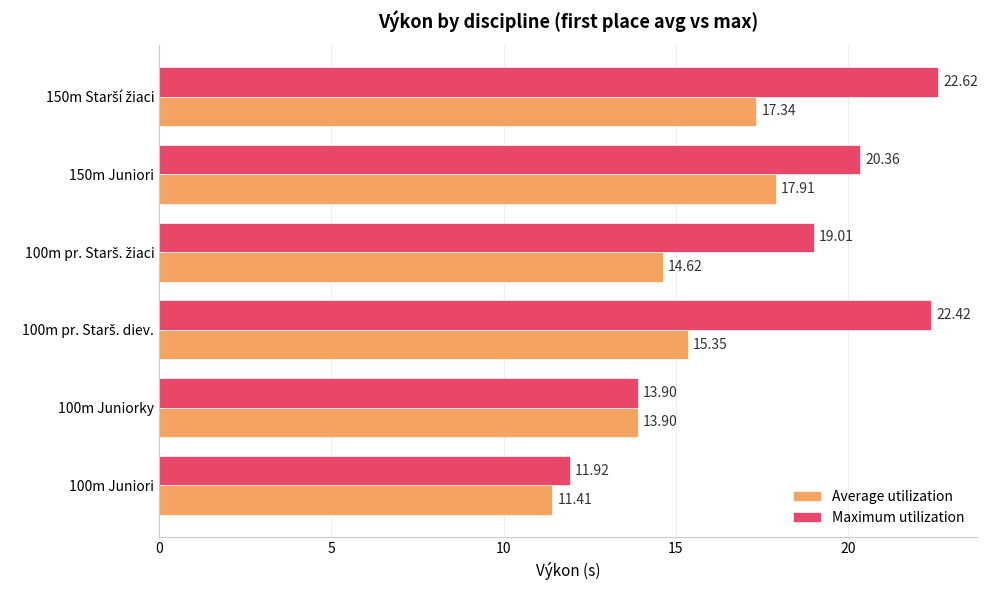

Rank the series by their average value, from lowest to highest.

Average utilization, Maximum utilization